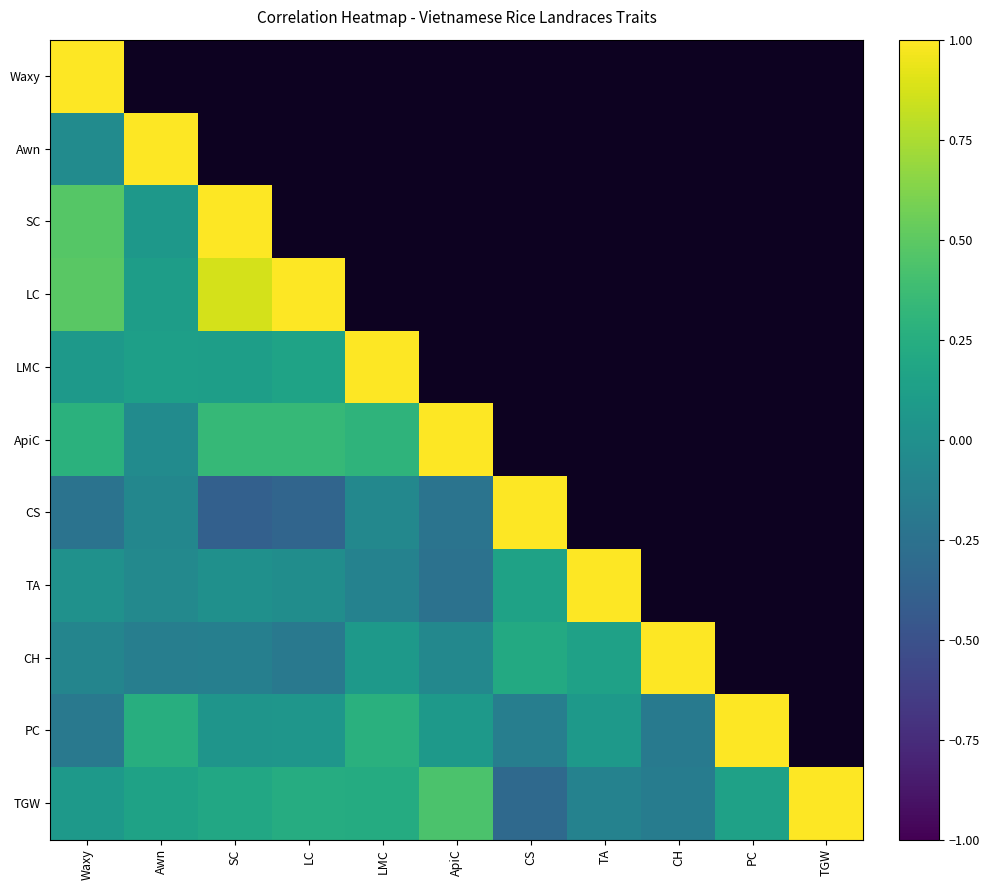

Where is LMC nearest to the value 0?

Waxy